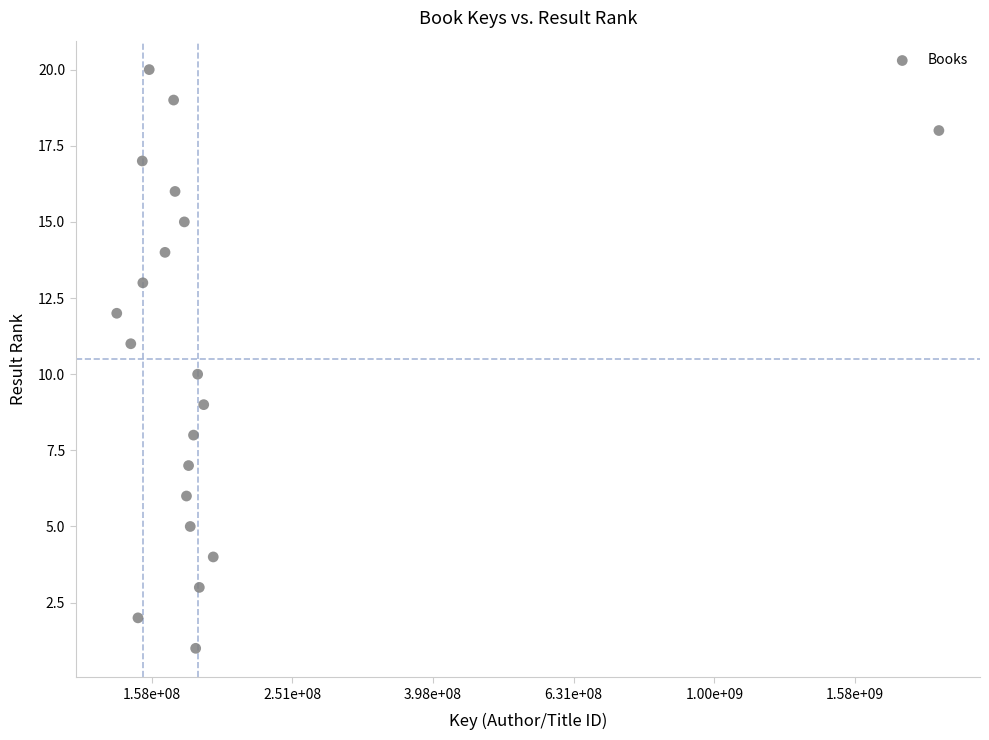

What is the range of Y values (max minus min)?

19